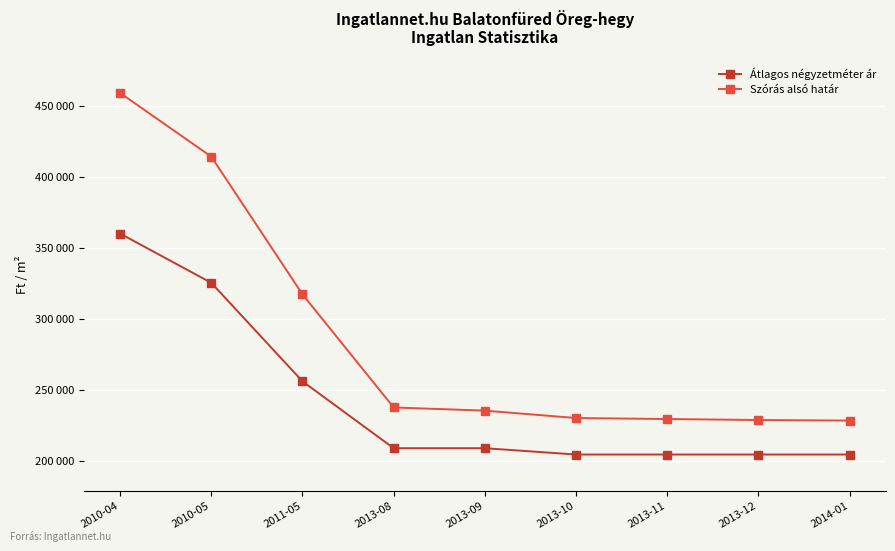

True or false: Átlagos négyzetméter ár has a value of 360000 at 2010-04.

True